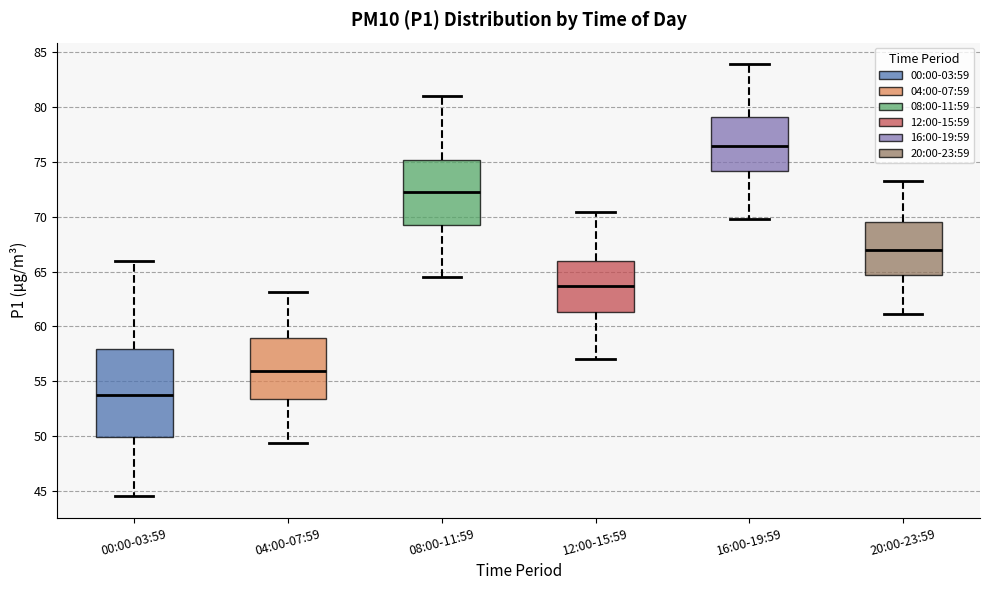

Reading left to right, transcribe this box plot: for each box, give where its median line is, the range the box spans, and where its two whiskers end, as read against the y-axis. The values are not printed on the chart, so give them approximately, as read against the axis.

00:00-03:59: median 54.0, box 50.0 to 58.0, whiskers 44.5 to 66.0
04:00-07:59: median 56.0, box 53.5 to 59.0, whiskers 49.5 to 63.0
08:00-11:59: median 72.5, box 69.5 to 75.0, whiskers 64.5 to 81.0
12:00-15:59: median 63.5, box 61.5 to 66.0, whiskers 57.0 to 70.5
16:00-19:59: median 76.5, box 74.0 to 79.0, whiskers 70.0 to 84.0
20:00-23:59: median 67.0, box 64.5 to 69.5, whiskers 61.0 to 73.5